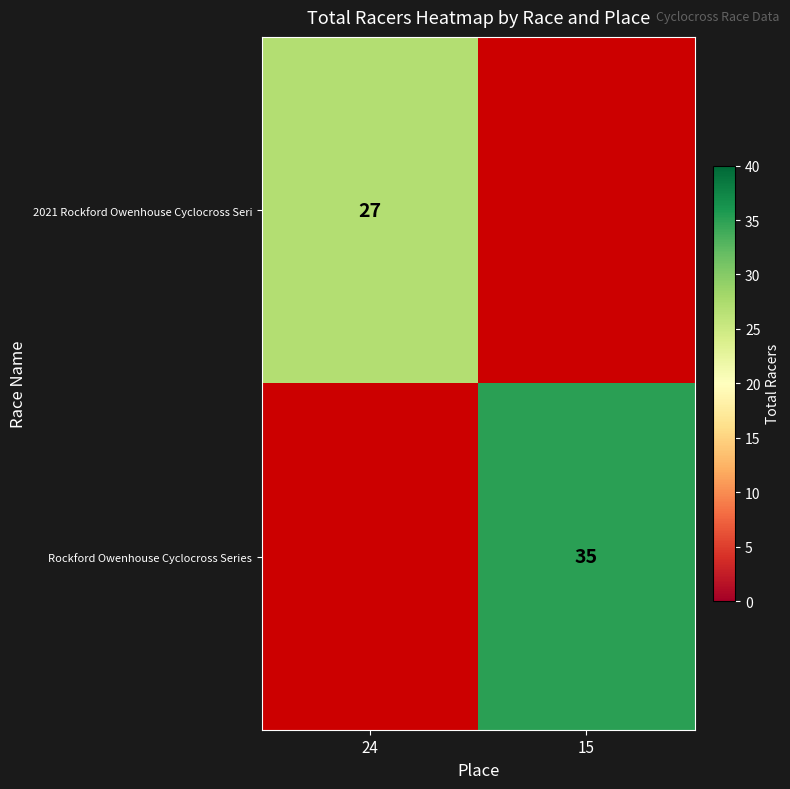

Is it true that Rockford Owenhouse Cyclocross Series equals 62 at 15?

False